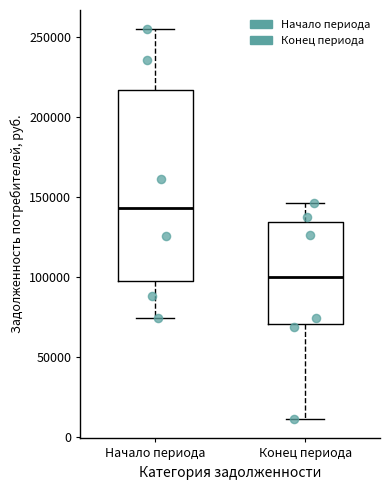

Which box is the tallest, from its lower edge to its upper edge?

Начало периода